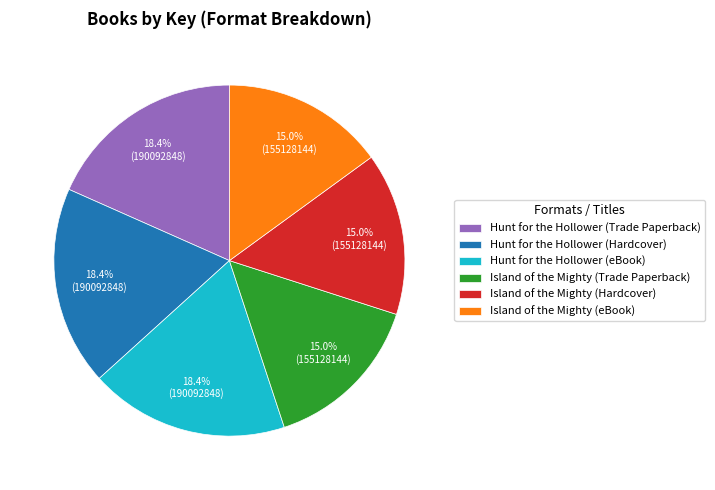

To the nearest percent, what is the combined percentage of Hunt for the Hollower (Trade Paperback) and Island of the Mighty (eBook)?

33%